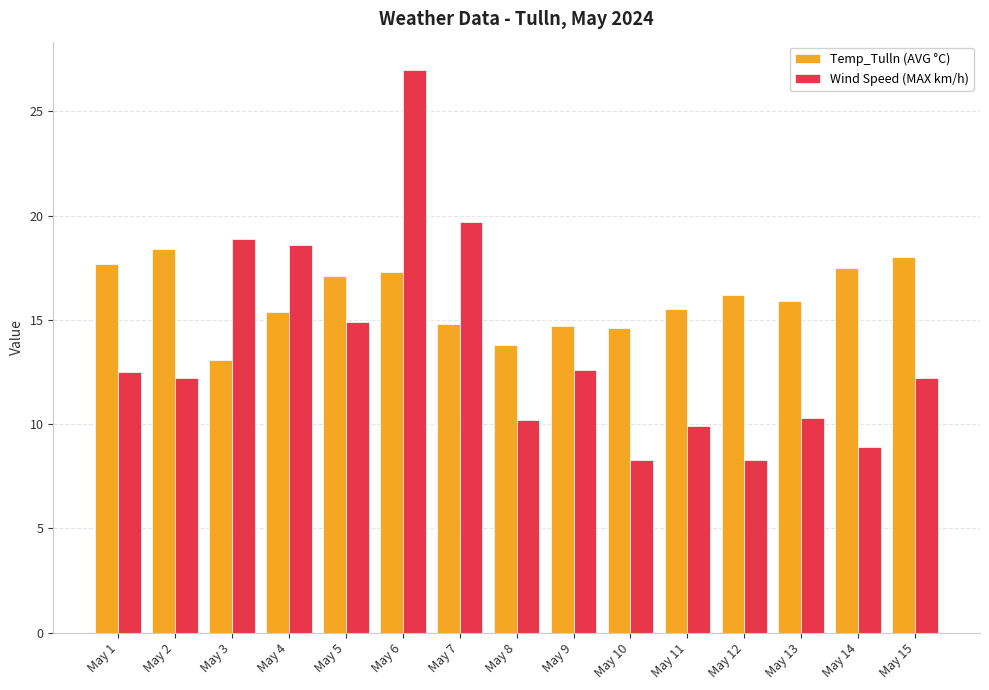

What is the spread (max minus min) of values at May 3?

5.8